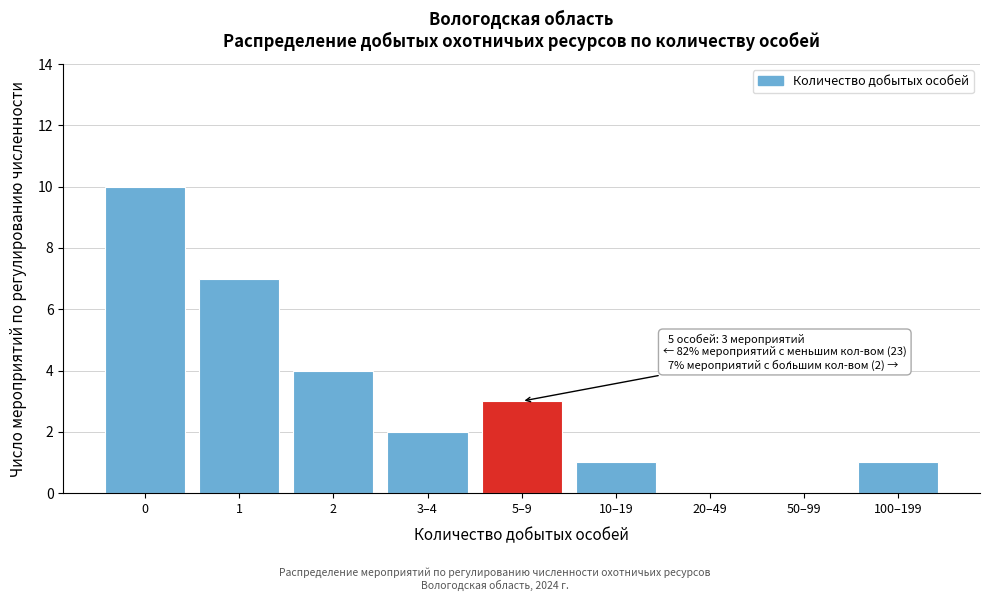

Reading right to left, transcribe all the data shown in this chart.

100–199=1	50–99=0	20–49=0	10–19=1	5–9=3	3–4=2	2=4	1=7	0=10